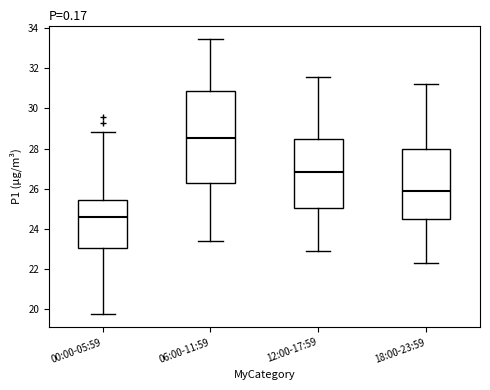

Reading left to right, read every box against the y-axis: the position of its median line, the range the box covers, and the ends of its whiskers. The values are not printed on the chart, so give them approximately, as read against the axis.

00:00-05:59: median 24.6, box 23.0 to 25.4, whiskers 19.8 to 28.8
06:00-11:59: median 28.6, box 26.2 to 30.8, whiskers 23.4 to 33.4
12:00-17:59: median 26.8, box 25.0 to 28.4, whiskers 23.0 to 31.6
18:00-23:59: median 26.0, box 24.4 to 28.0, whiskers 22.4 to 31.2